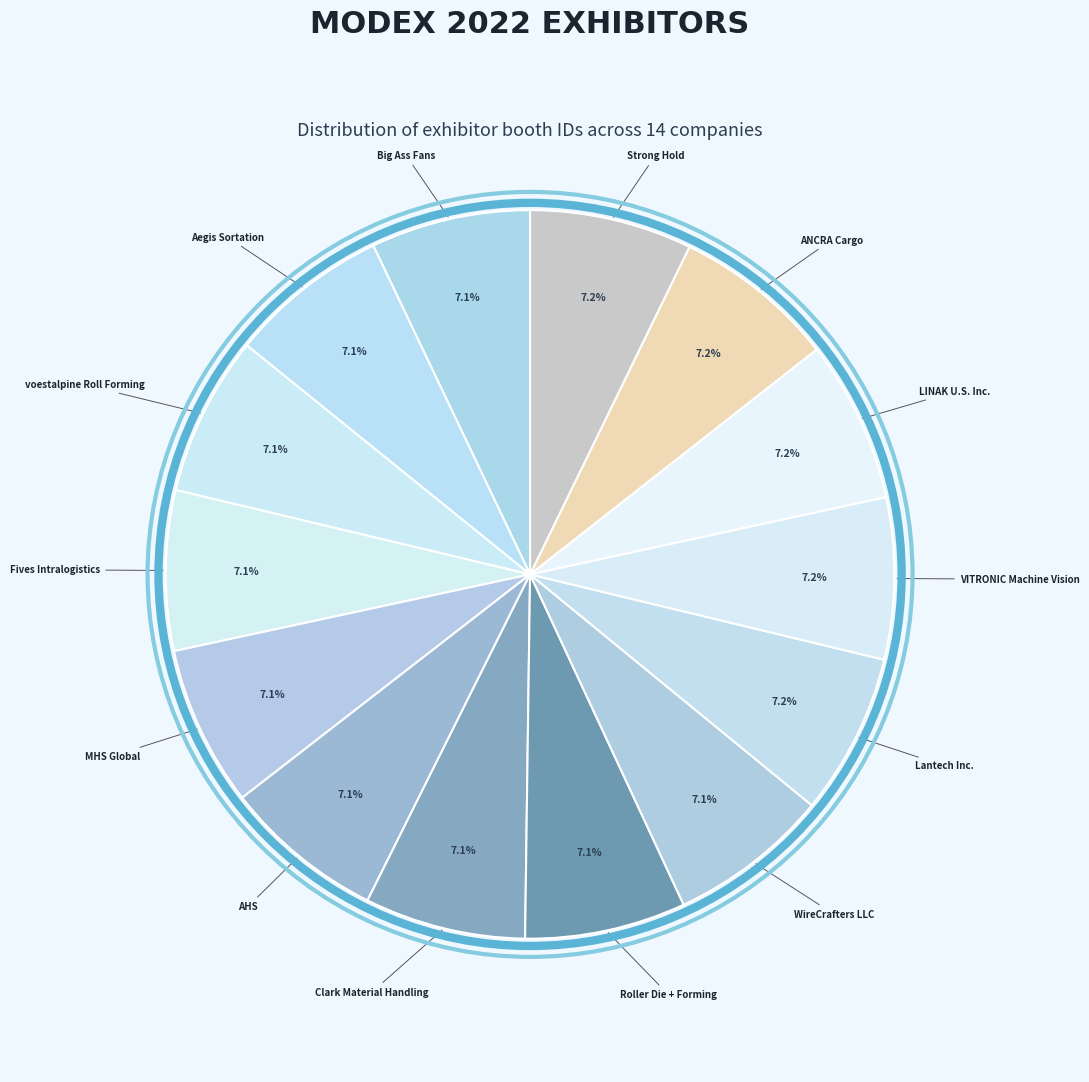

Approximately how many times larger is the value at MHS Global compared to Clark Material Handling?

1.0